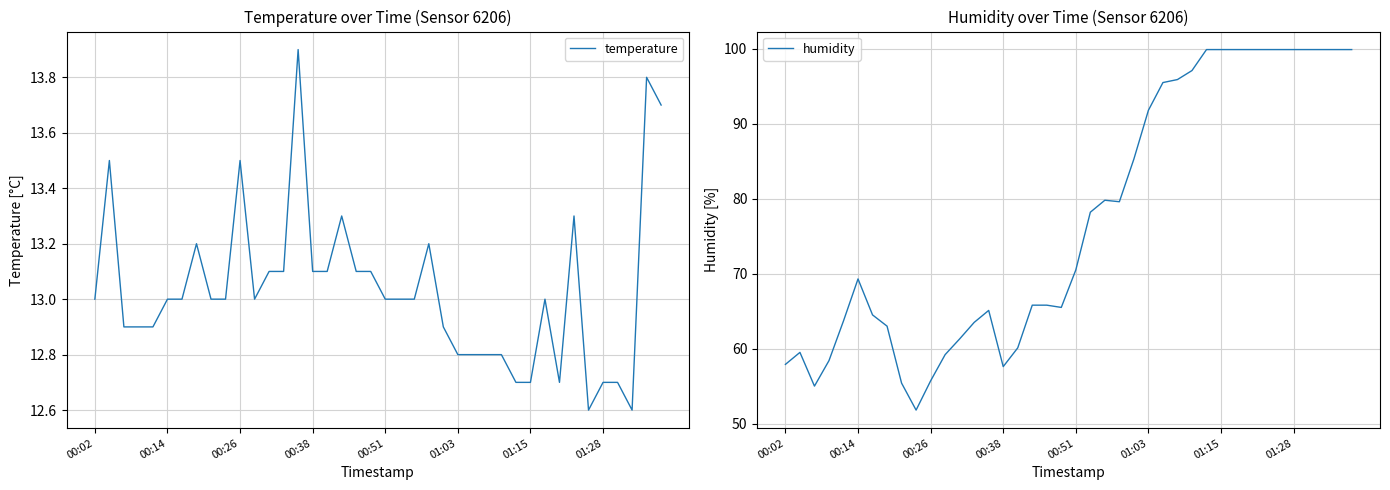

True or false: temperature has a value of 12.7 at 01:28.

True